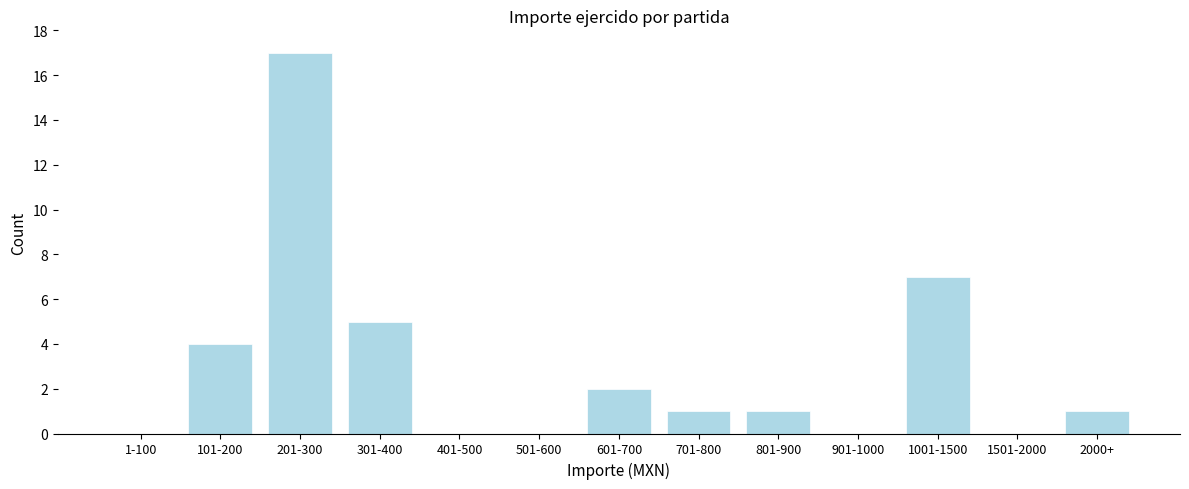

Reading left to right, extract all data points from this chart.

1-100=0	101-200=4	201-300=17	301-400=5	401-500=0	501-600=0	601-700=2	701-800=1	801-900=1	901-1000=0	1001-1500=7	1501-2000=0	2000+=1